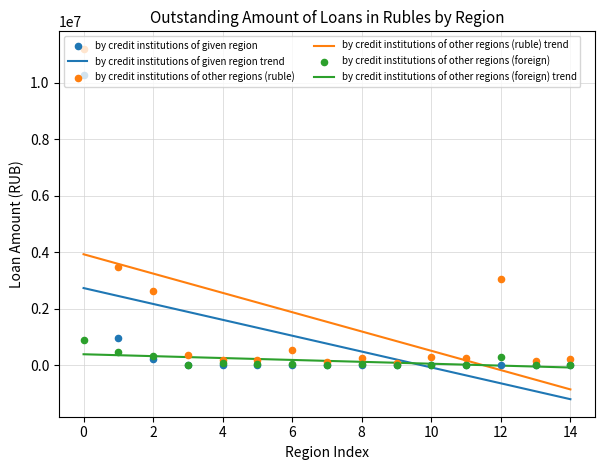

How many intersections are there between by credit institutions of other regions (ruble) trend and by credit institutions of other regions (foreign) trend?

1